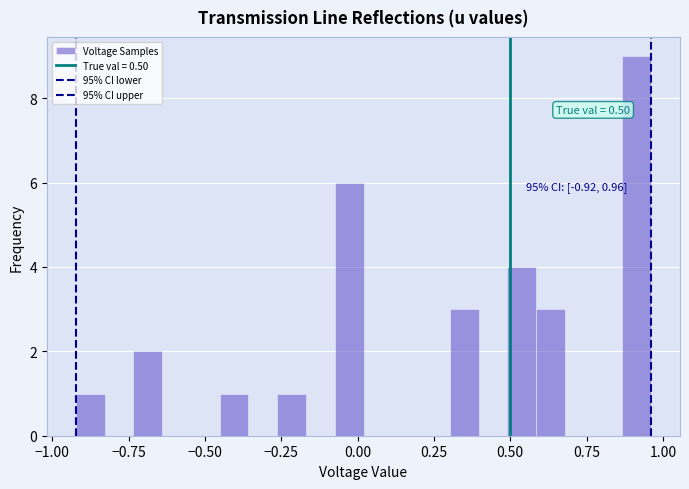

Around what value on the x-axis is the tallest bar? Give the approximate position of its centre, as read against the axis.

0.90